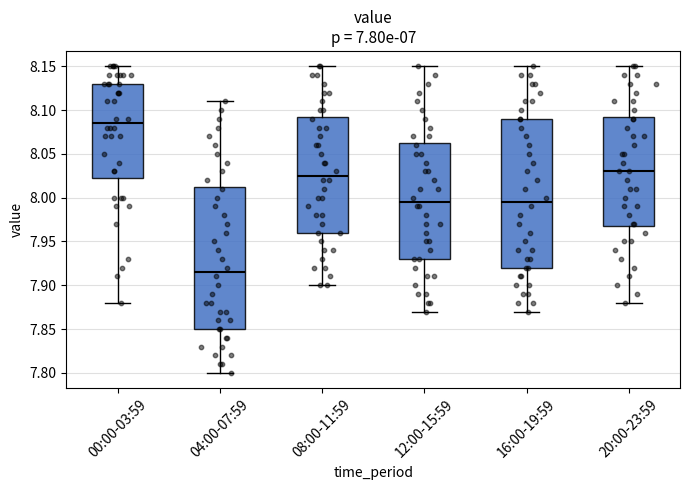

Reading left to right, read every box against the y-axis: the position of its median line, the range the box covers, and the ends of its whiskers. The values are not printed on the chart, so give them approximately, as read against the axis.

00:00-03:59: median 8.085, box 8.025 to 8.130, whiskers 7.880 to 8.150
04:00-07:59: median 7.915, box 7.850 to 8.015, whiskers 7.800 to 8.110
08:00-11:59: median 8.025, box 7.960 to 8.095, whiskers 7.900 to 8.150
12:00-15:59: median 7.995, box 7.930 to 8.065, whiskers 7.870 to 8.150
16:00-19:59: median 7.995, box 7.920 to 8.090, whiskers 7.870 to 8.150
20:00-23:59: median 8.030, box 7.970 to 8.095, whiskers 7.880 to 8.150